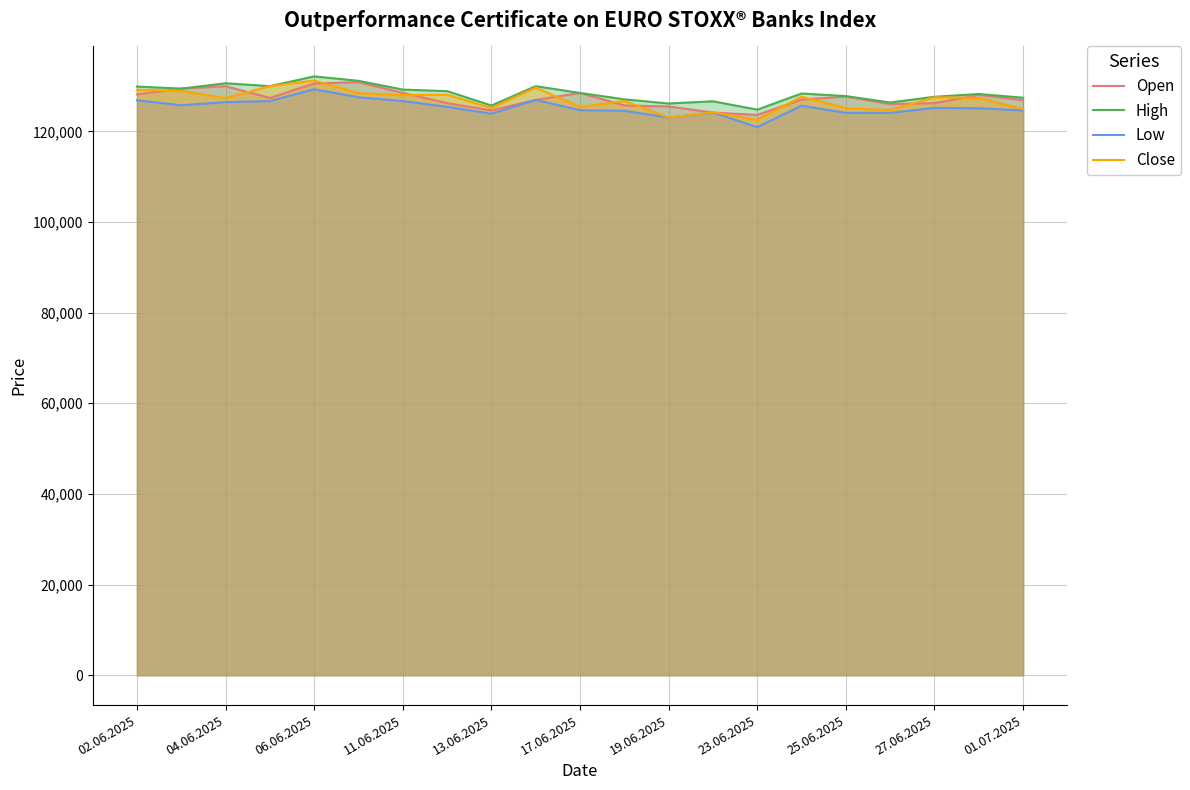

What is the smallest value displayed?

120925